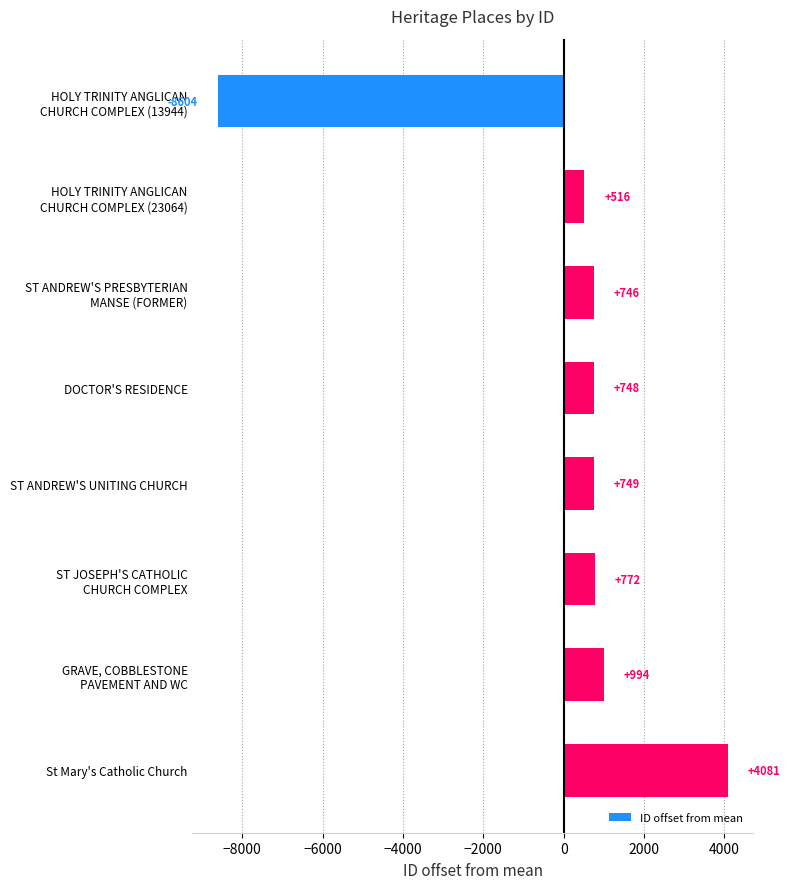

Rank the categories by value from highest to lowest.

St Mary's Catholic Church, GRAVE, COBBLESTONE
PAVEMENT AND WC, ST JOSEPH'S CATHOLIC
CHURCH COMPLEX, ST ANDREW'S UNITING CHURCH, DOCTOR'S RESIDENCE, ST ANDREW'S PRESBYTERIAN
MANSE (FORMER), HOLY TRINITY ANGLICAN
CHURCH COMPLEX (23064), HOLY TRINITY ANGLICAN
CHURCH COMPLEX (13944)